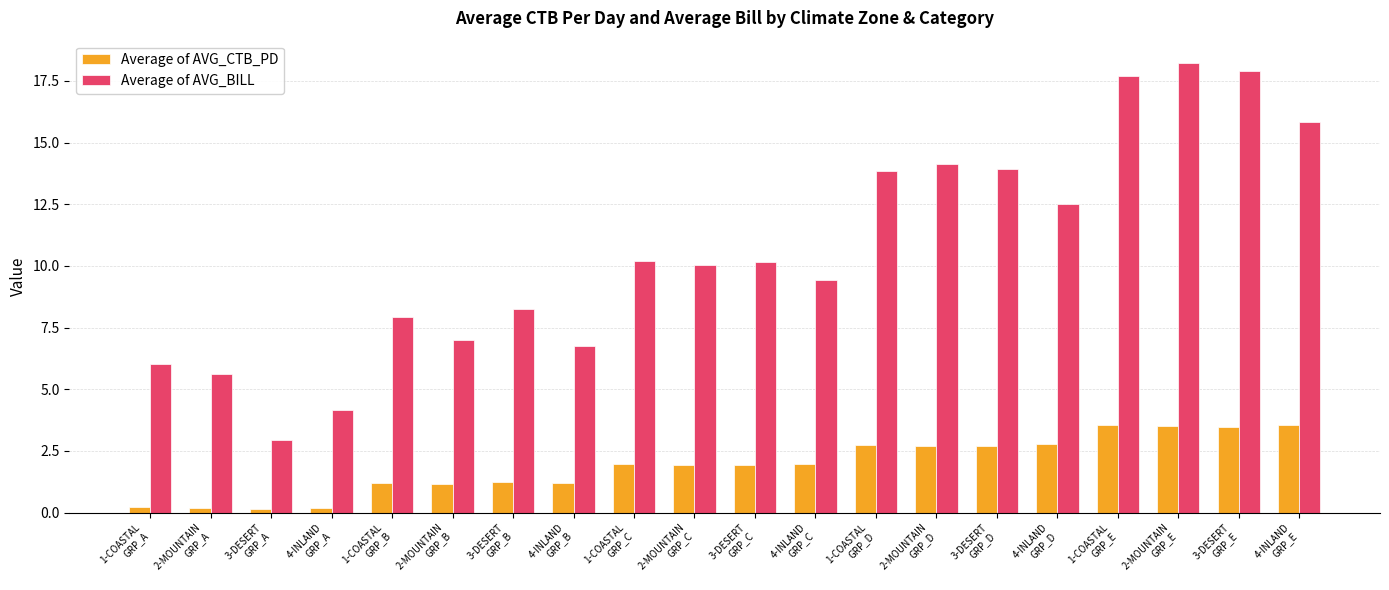

At how many categories does at least one series exceed 1?

20